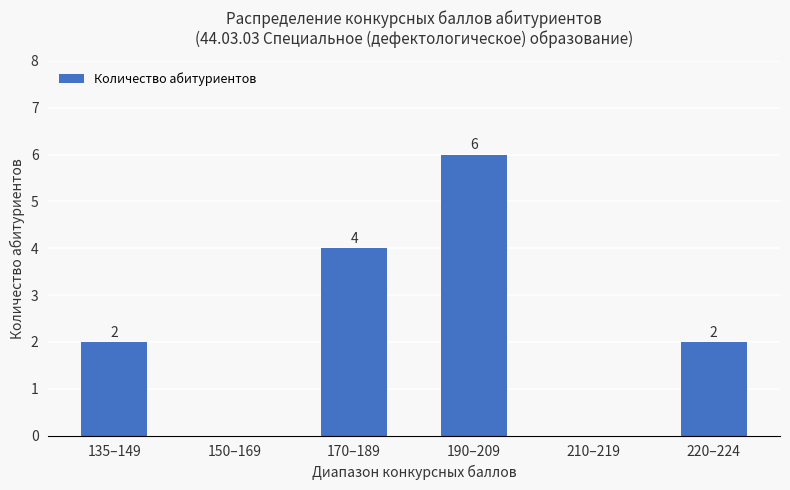

Reading left to right, list all the values displayed in this chart.

135–149=2	150–169=0	170–189=4	190–209=6	210–219=0	220–224=2